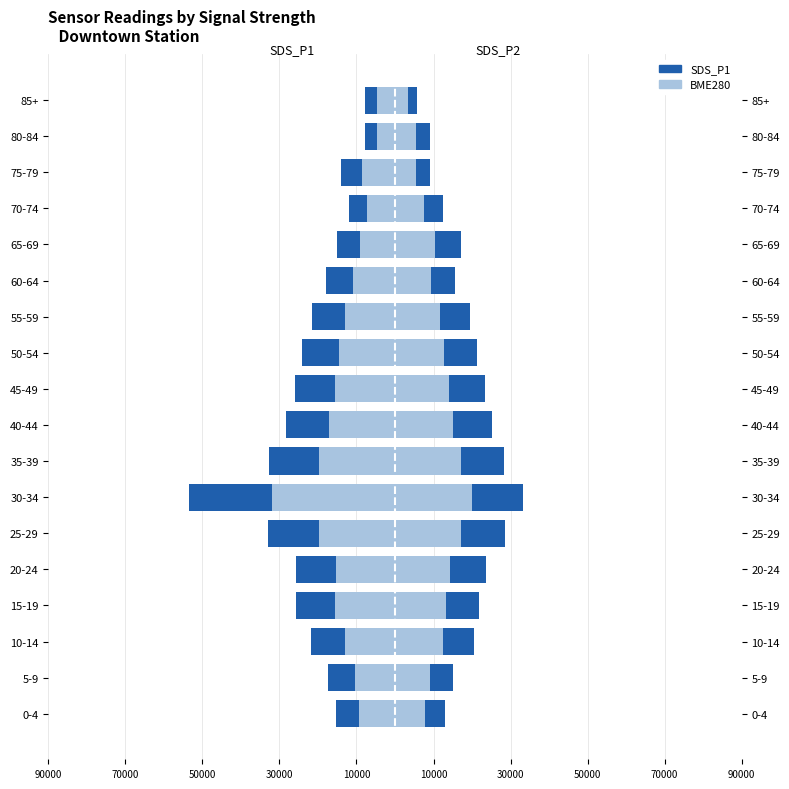

What is the average value of the BME280_humidity series?

11428.1